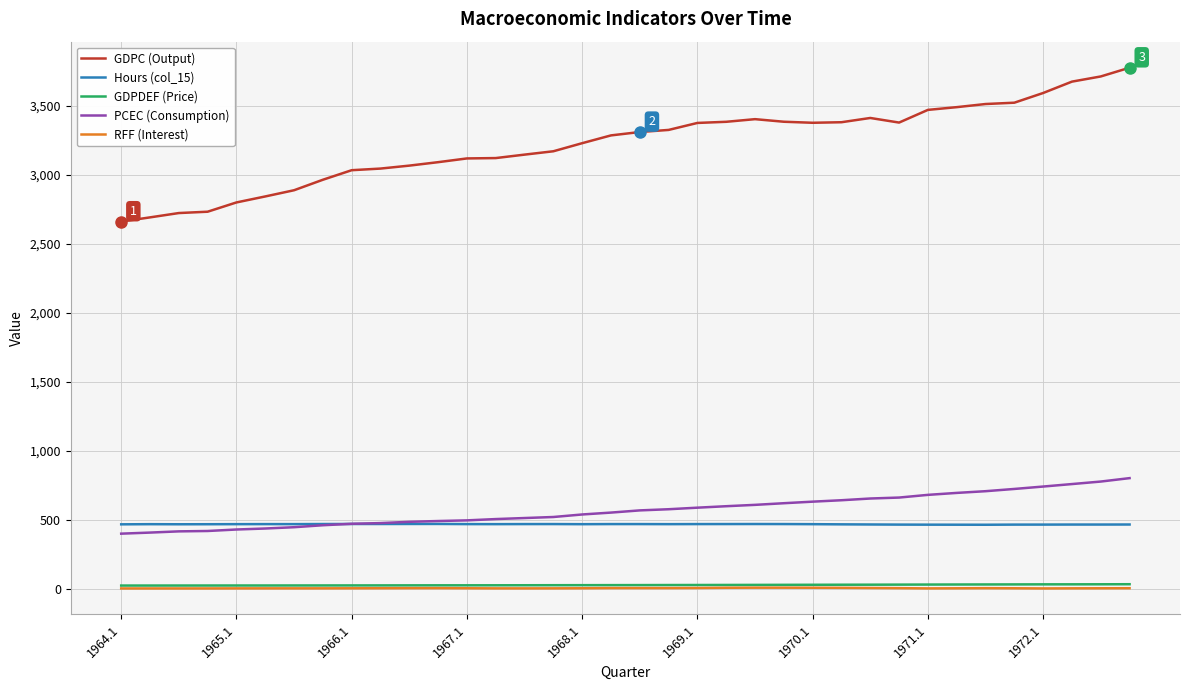

What is the lowest value of the GDPC (Output) series?

2661.8